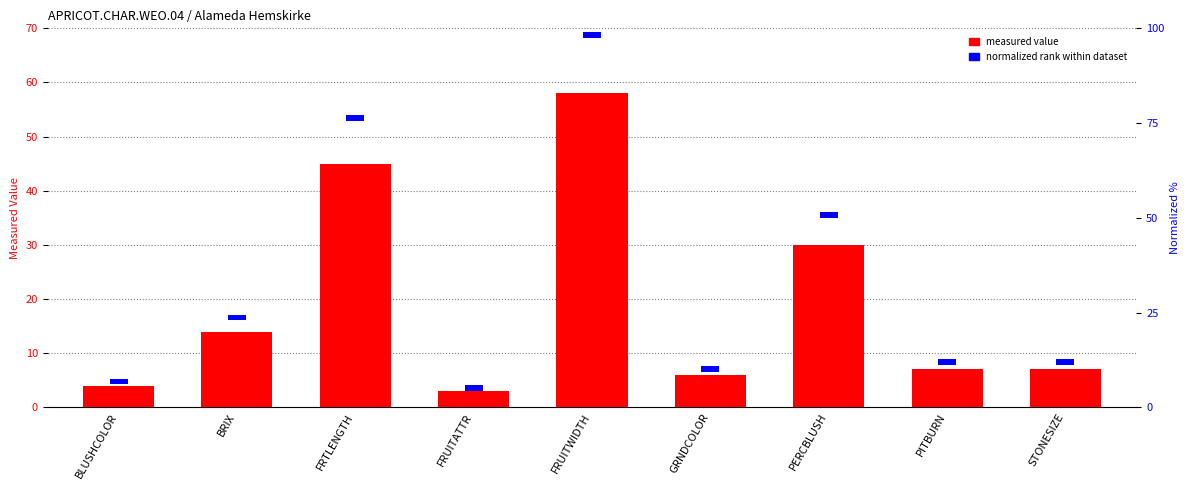

Which series changed the most between FRTLENGTH and PITBURN?

measured value